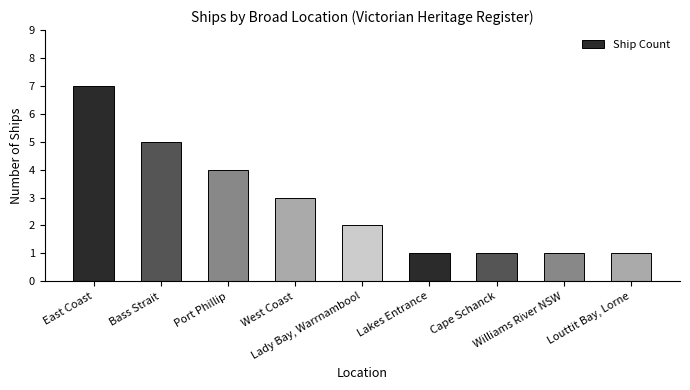

What is the average value?

3